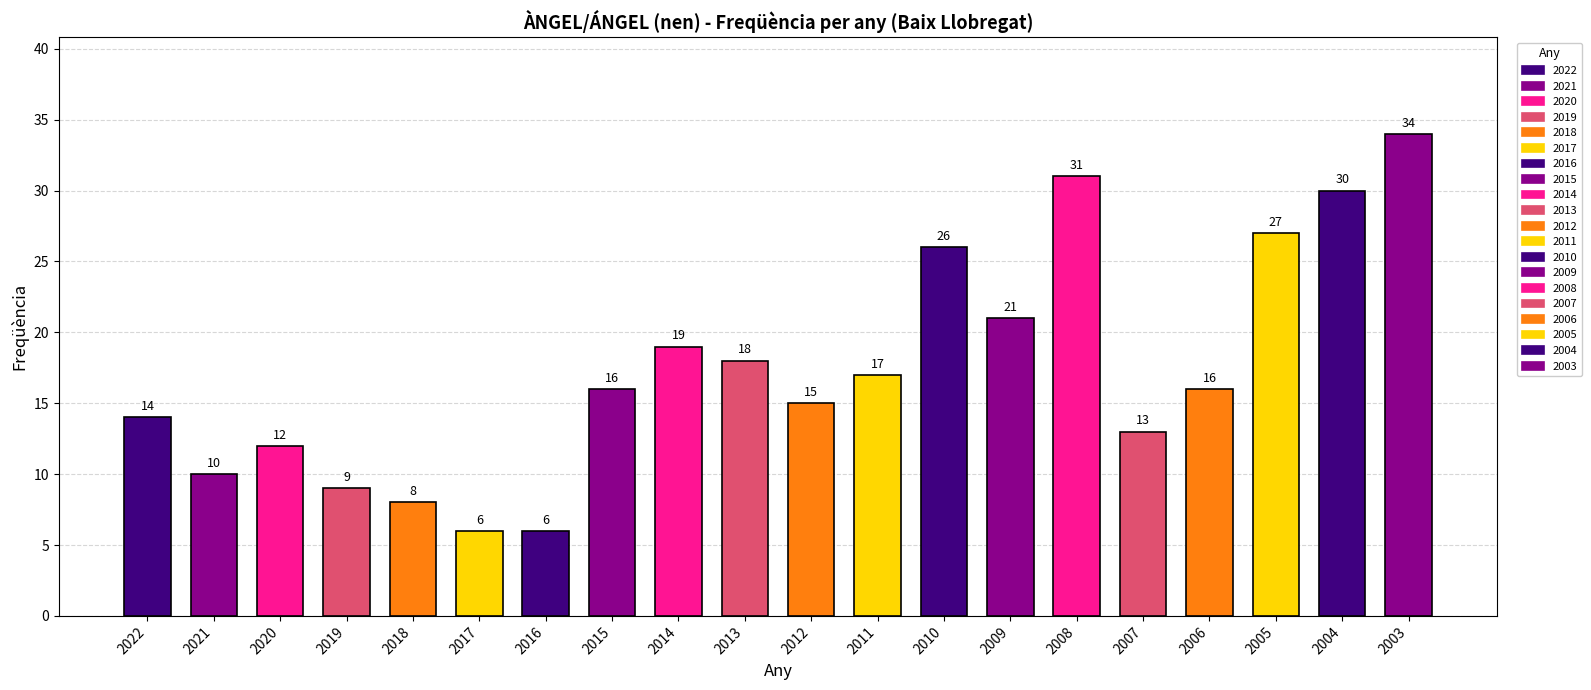

What is the greatest value displayed?

34